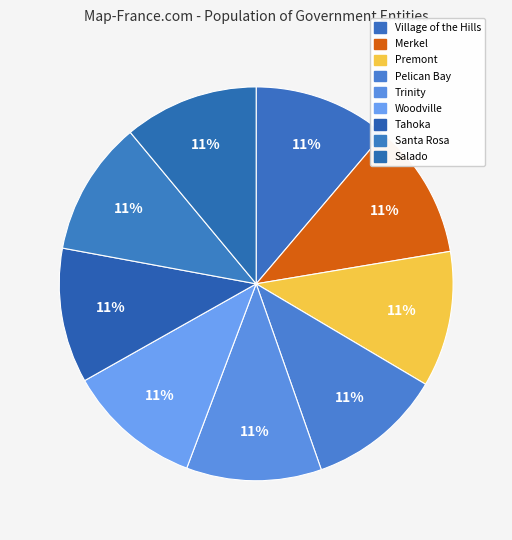

Combined, do Salado and Santa Rosa account for over 50%?

No